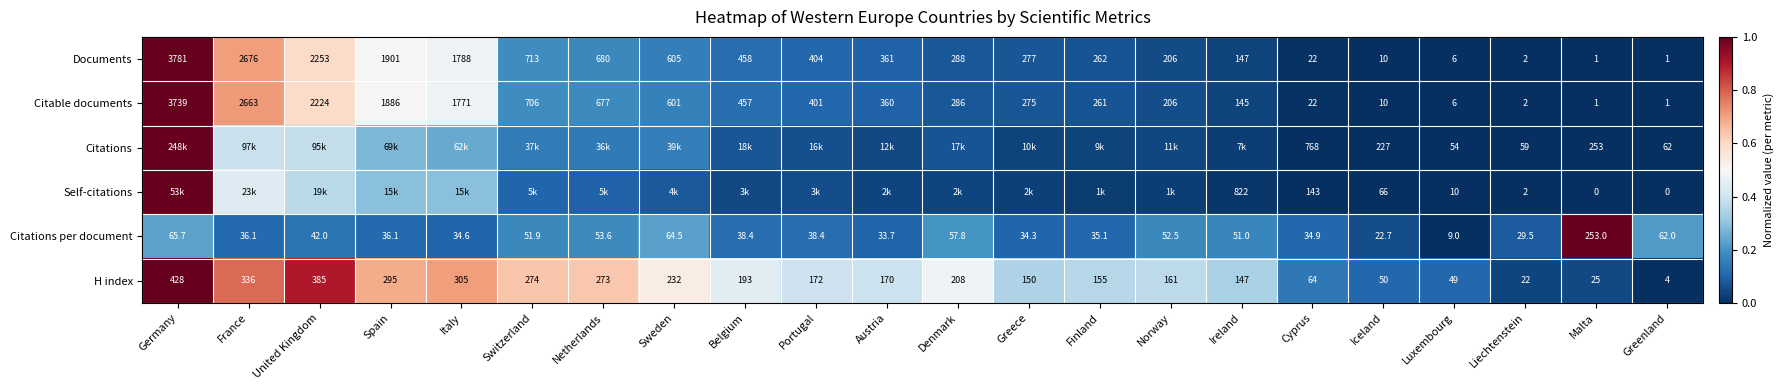

Which label corresponds to the largest value in the chart?

Germany